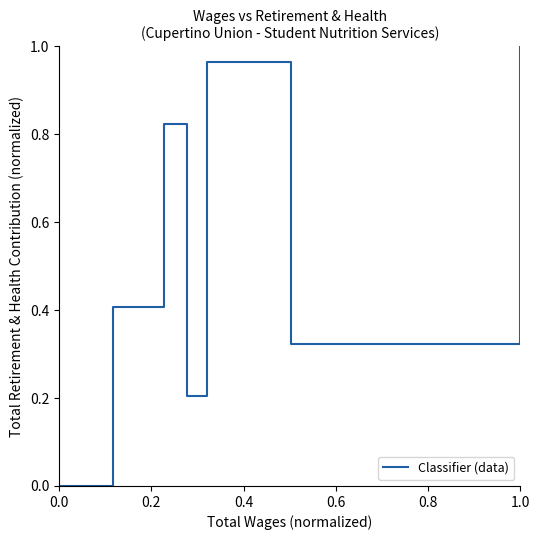

How many interior local valleys (lower than both neighbors) does the data have?

2